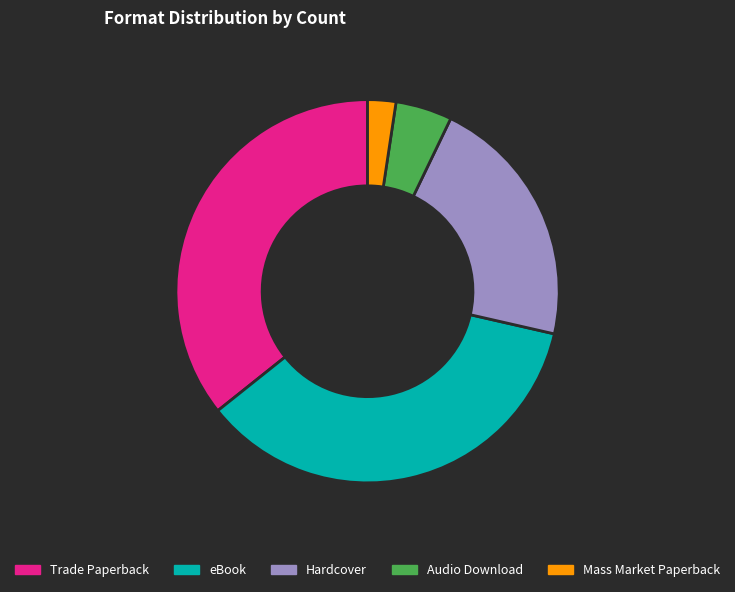

Does Trade Paperback represent more than half of the total?

No